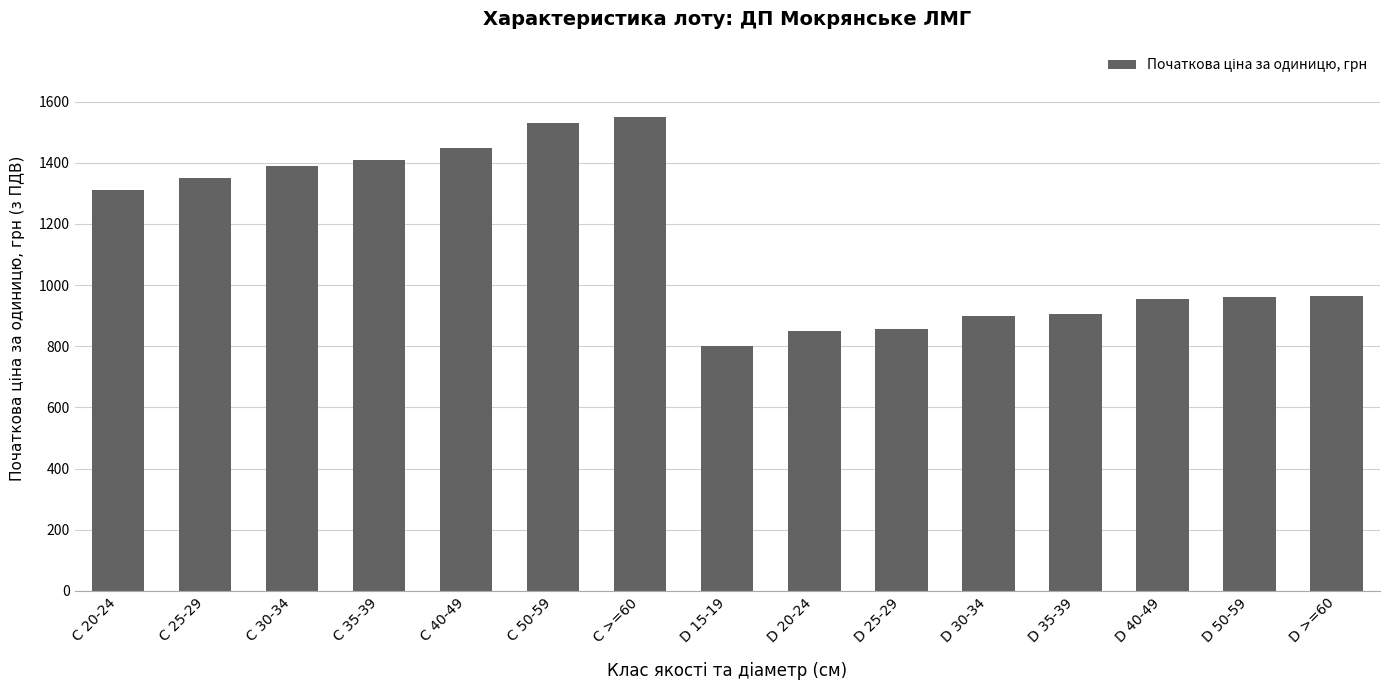

What is the label of the 7th bar from the left?

C >=60